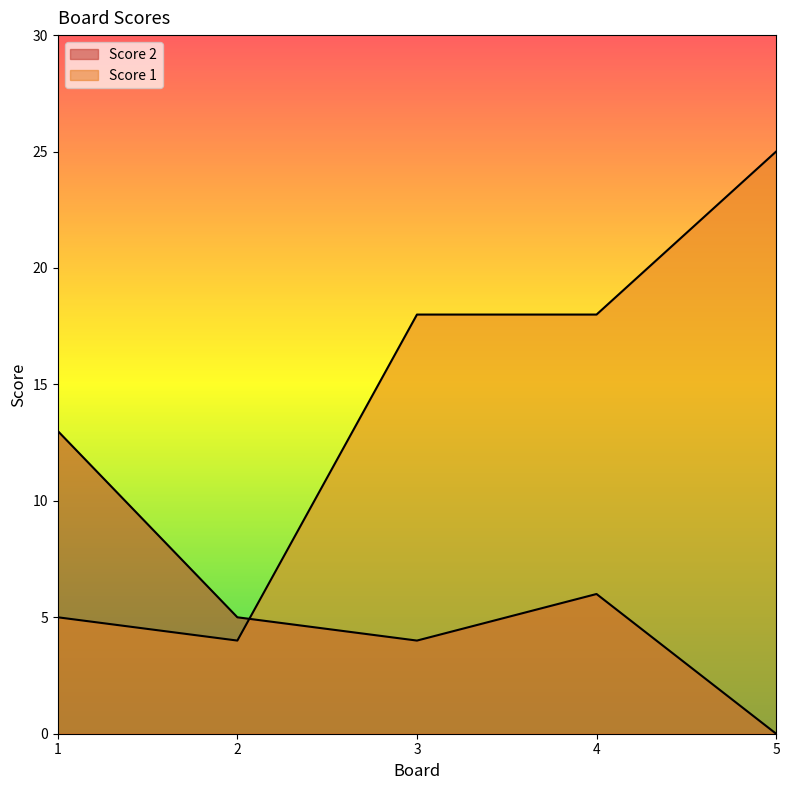

List the labels in order of Score 1 value, smallest first.

2, 1, 3, 4, 5